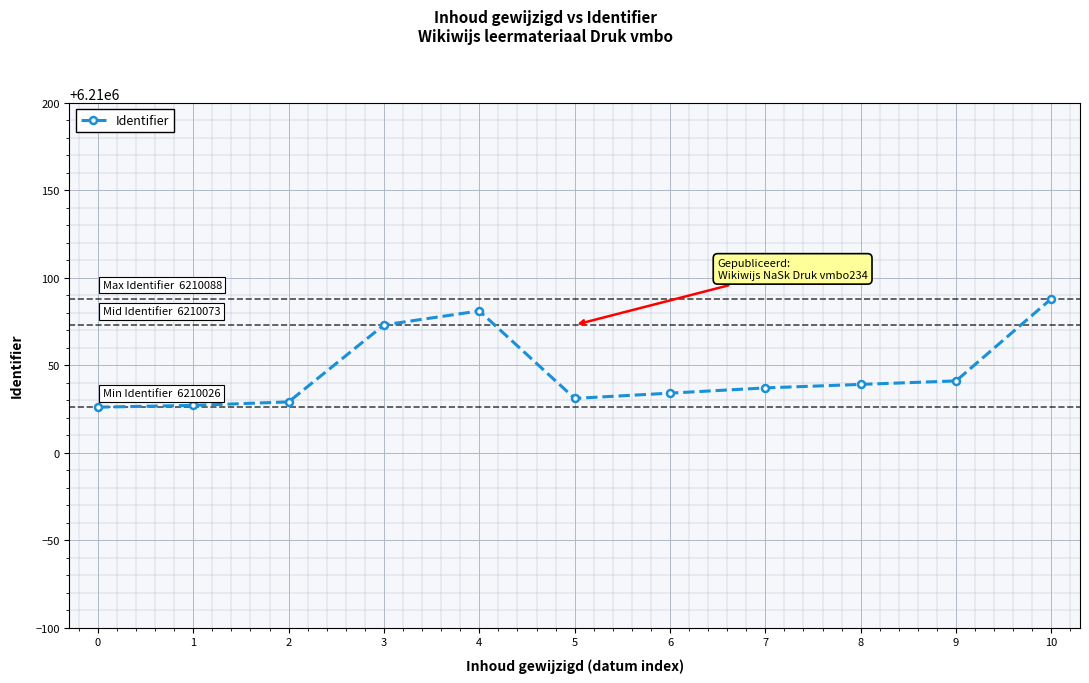

What is the sum of all values?

68310506